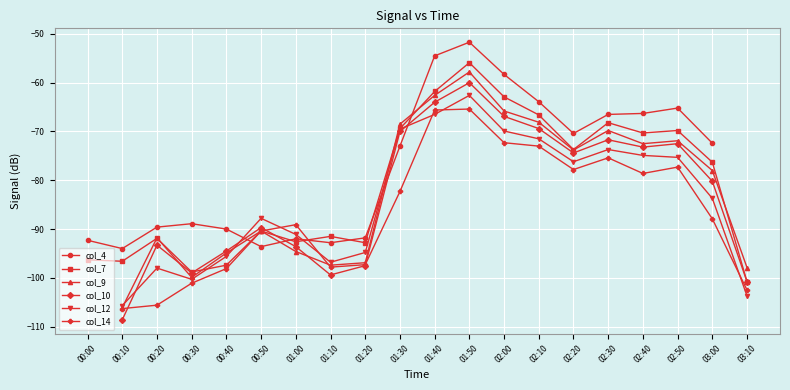

At which category is the sum across all series the highest?

01:50